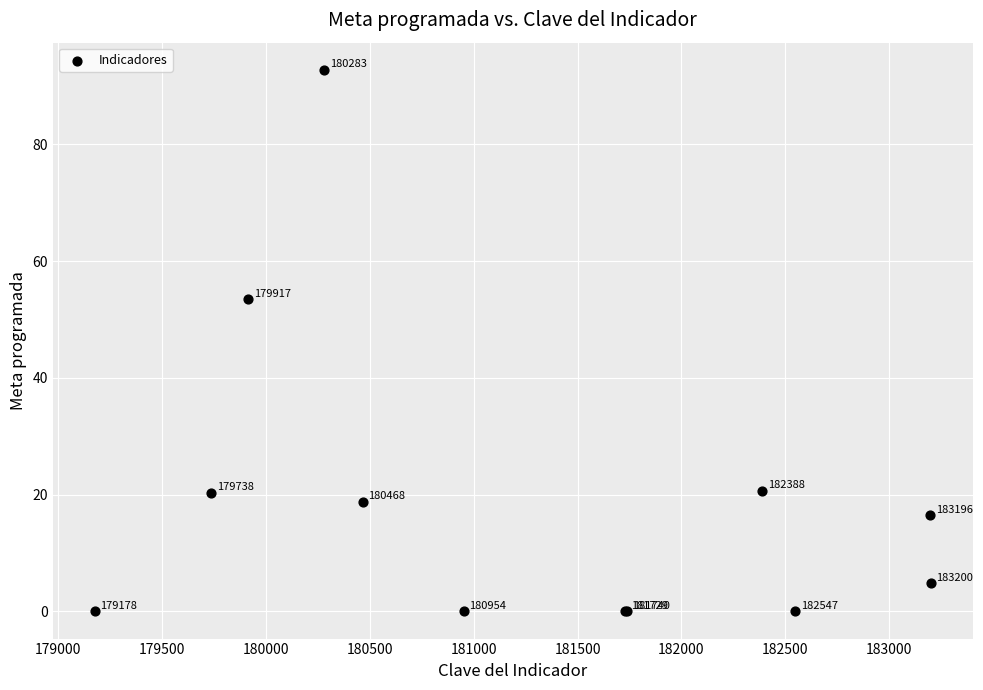

What Y value in the scatter plot is closest to 46?

53.5